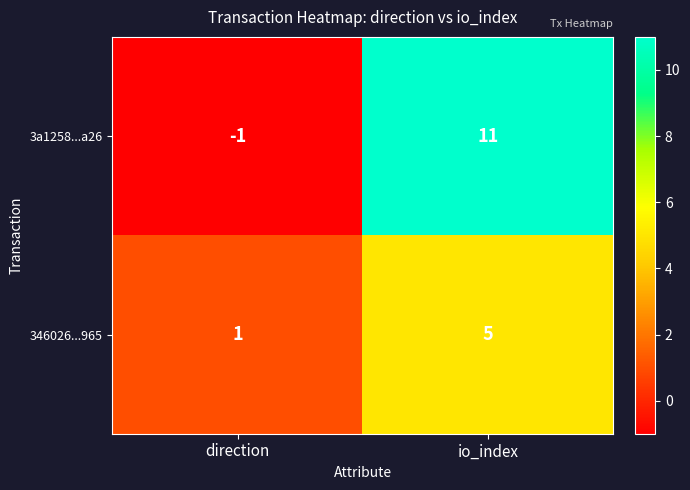

Which series has the largest total across all categories?

3a1258...a26